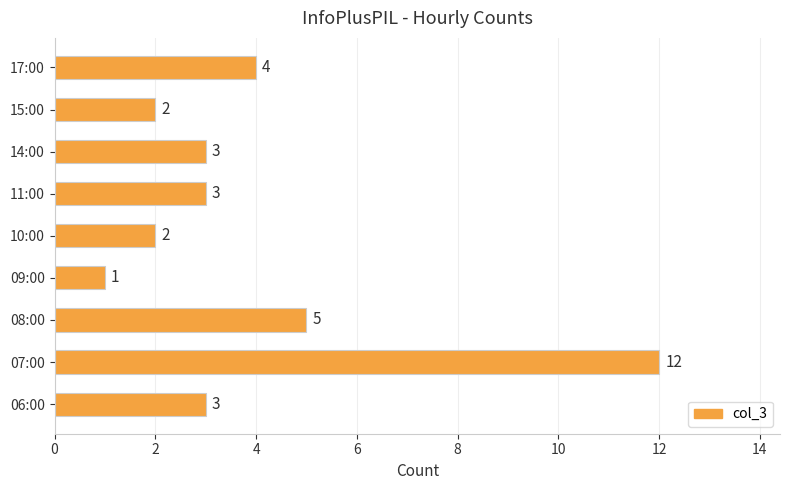

Are the bars grouped side by side (vs. stacked)?

No